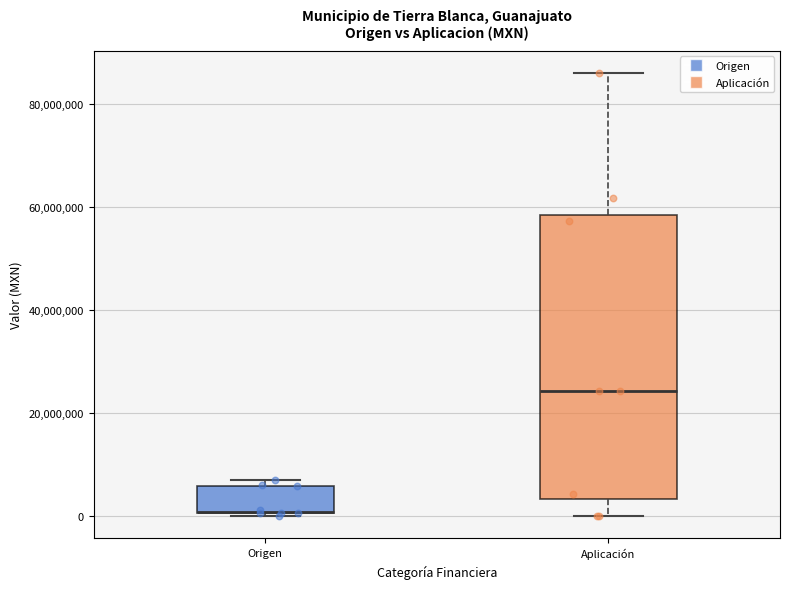

Comparing the boxes themselves (not the whiskers), which one is the tallest?

Aplicación